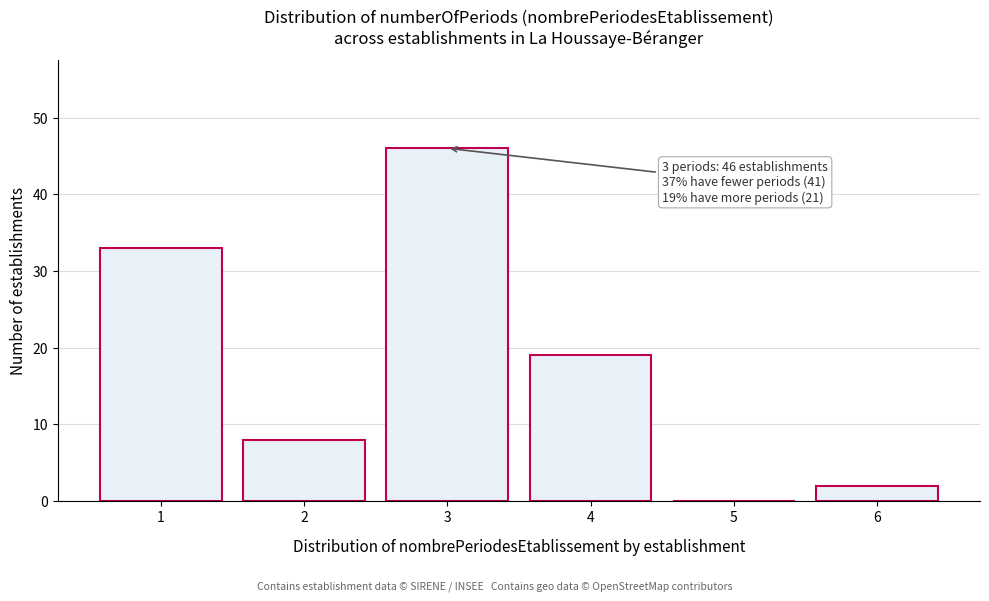

Reading right to left, extract all data points from this chart.

6=2	5=0	4=19	3=46	2=8	1=33